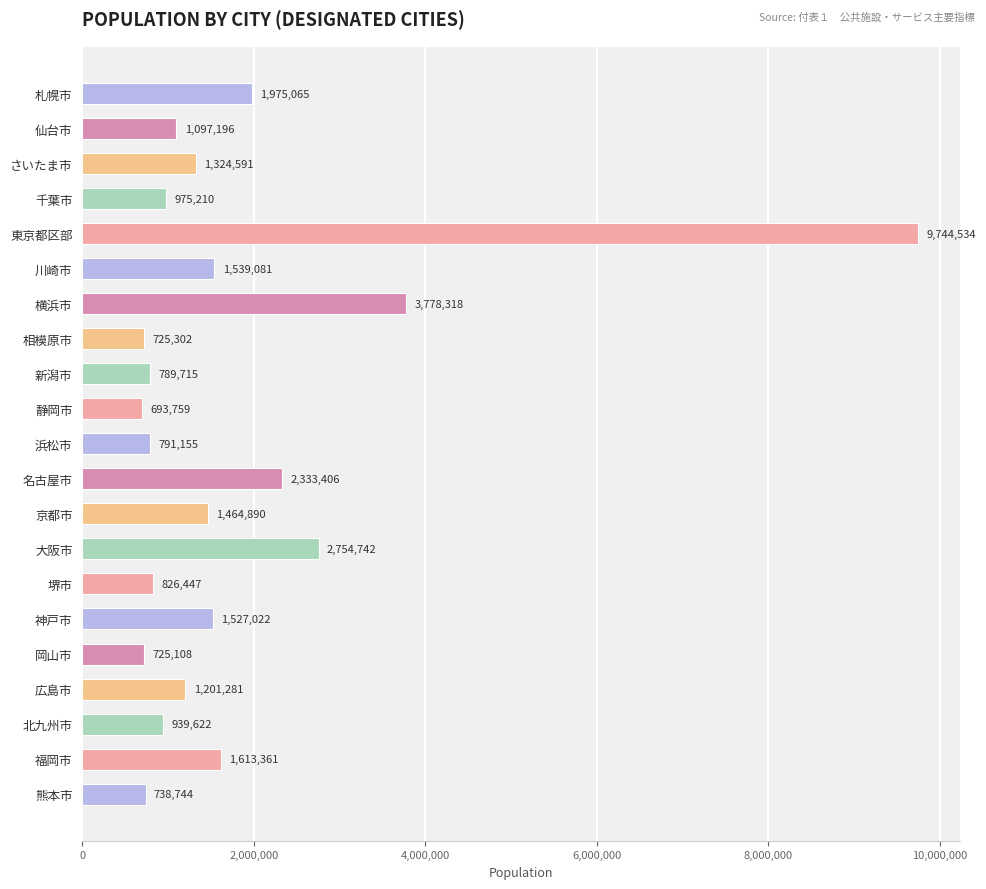

Where is the data nearest to the value 5219146?

横浜市